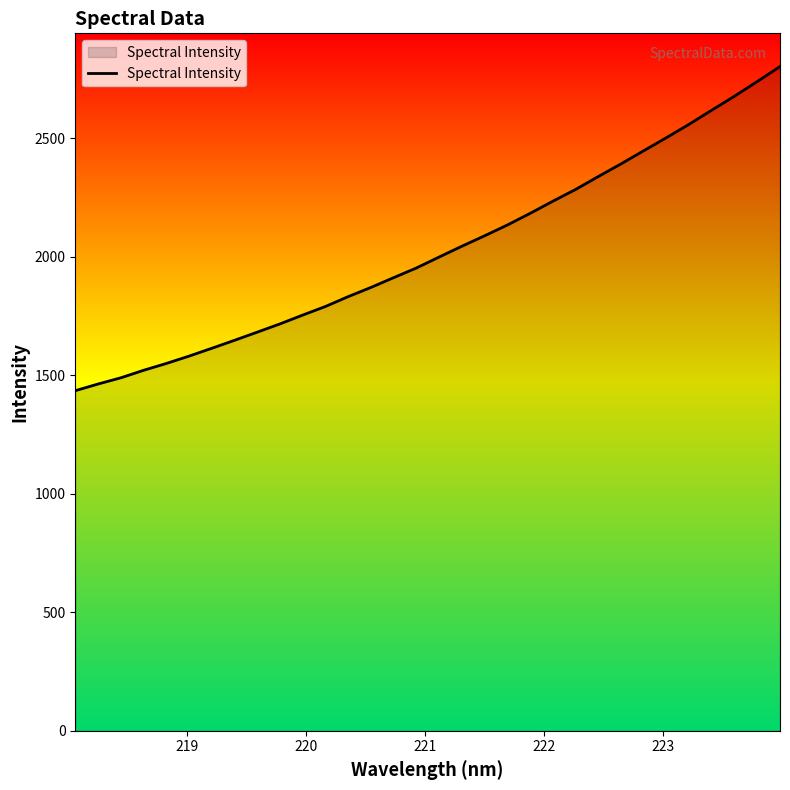

What is the maximum value shown in the chart?

2803.5